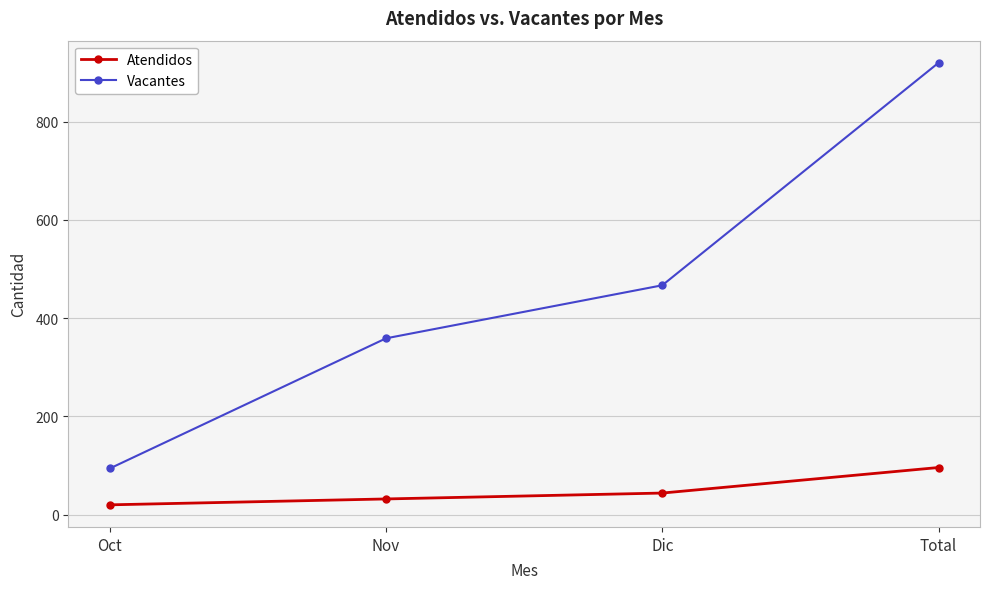

Reading left to right, transcribe all the data shown in this chart.

Atendidos: 20	32	44	96
Vacantes: 94	359	467	920